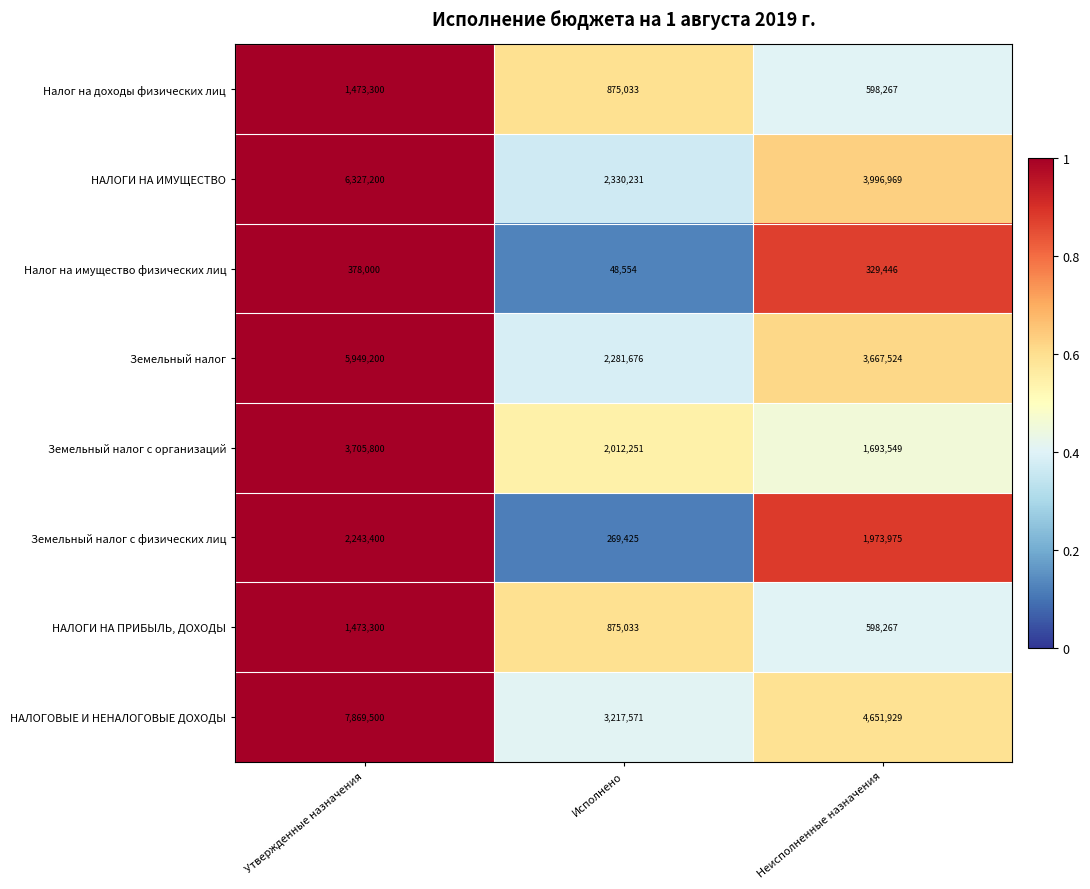

What is the average value of the НАЛОГИ НА ПРИБЫЛЬ, ДОХОДЫ series?

982200